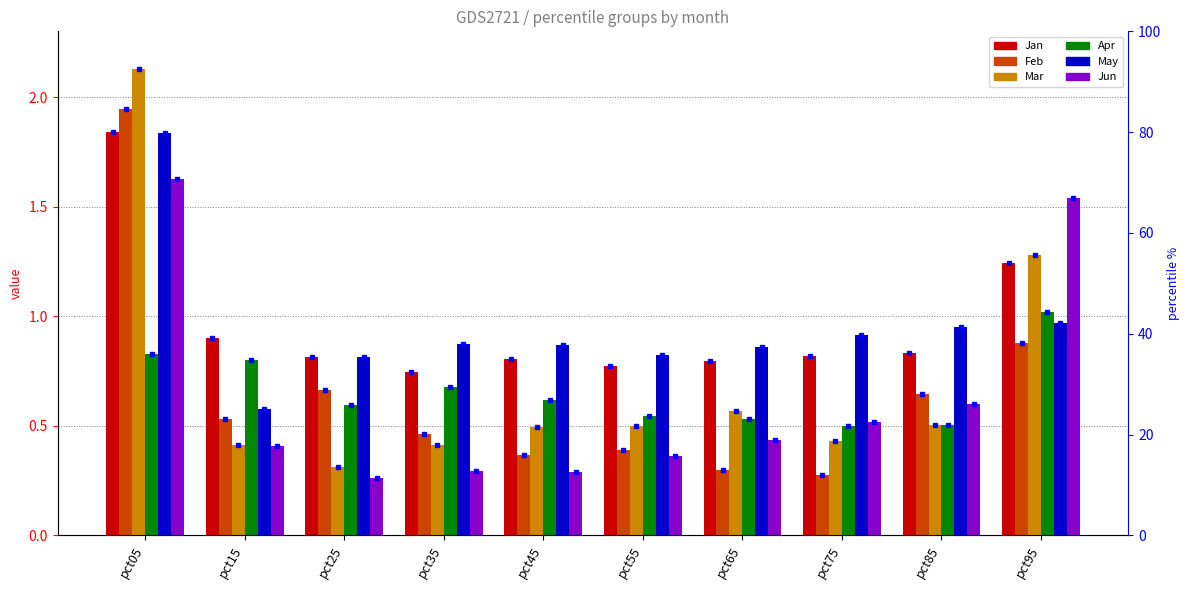

What is the difference between the second highest and minimum values in the May series?

0.4